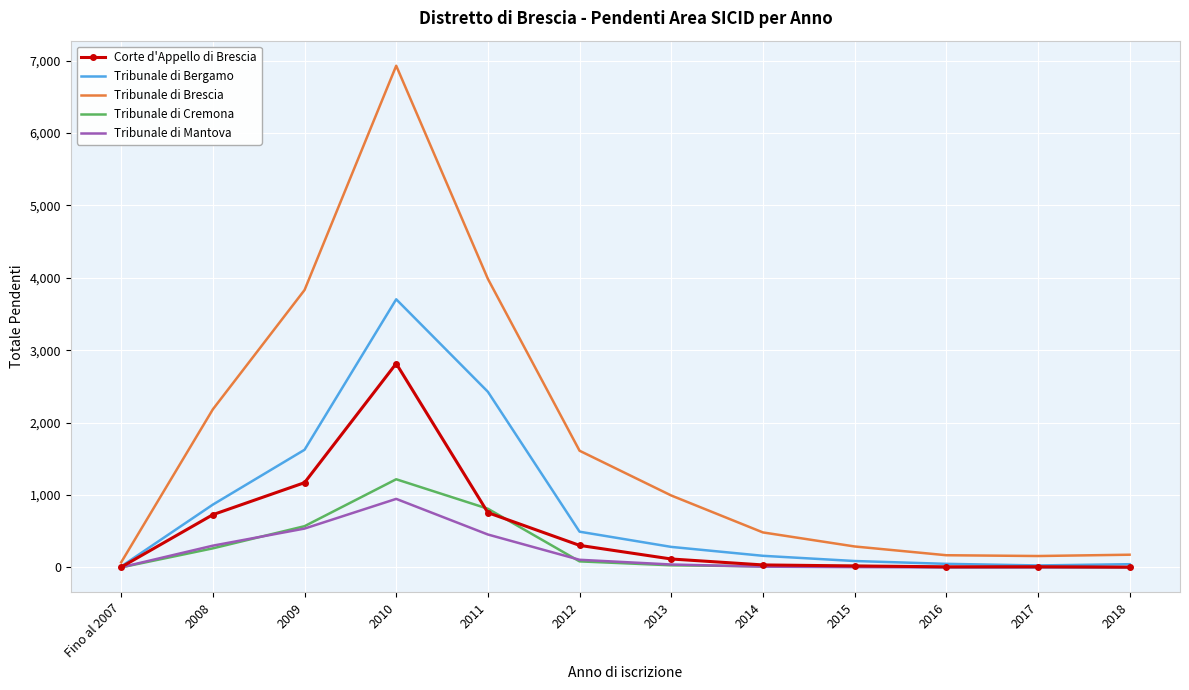

Which label corresponds to the largest value in the chart?

2010